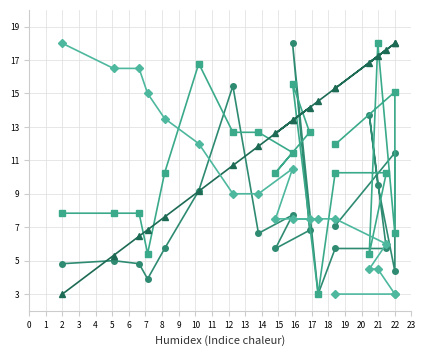

Is the value of BME280_temperature at 12 greater than the value of SDS_P1 at 6?

No